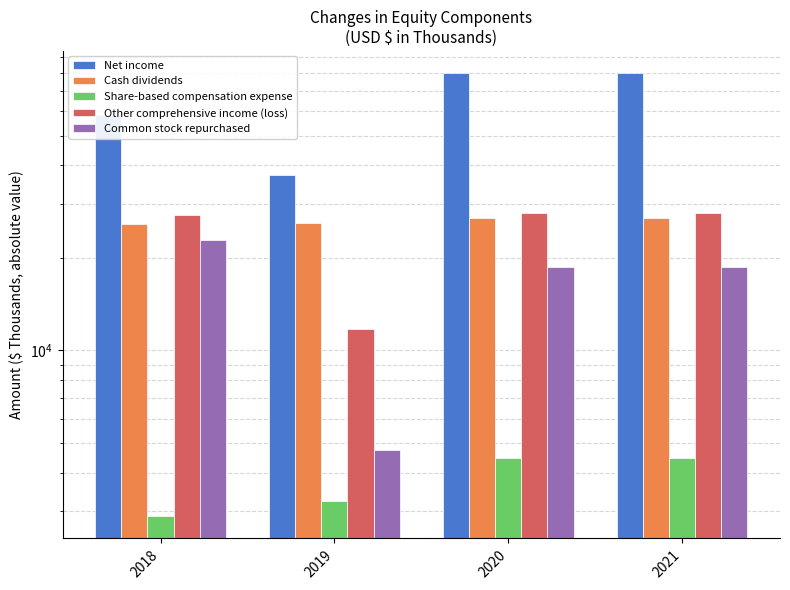

List the labels in order of Other comprehensive income (loss) value, smallest first.

2019, 2018, 2020, 2021